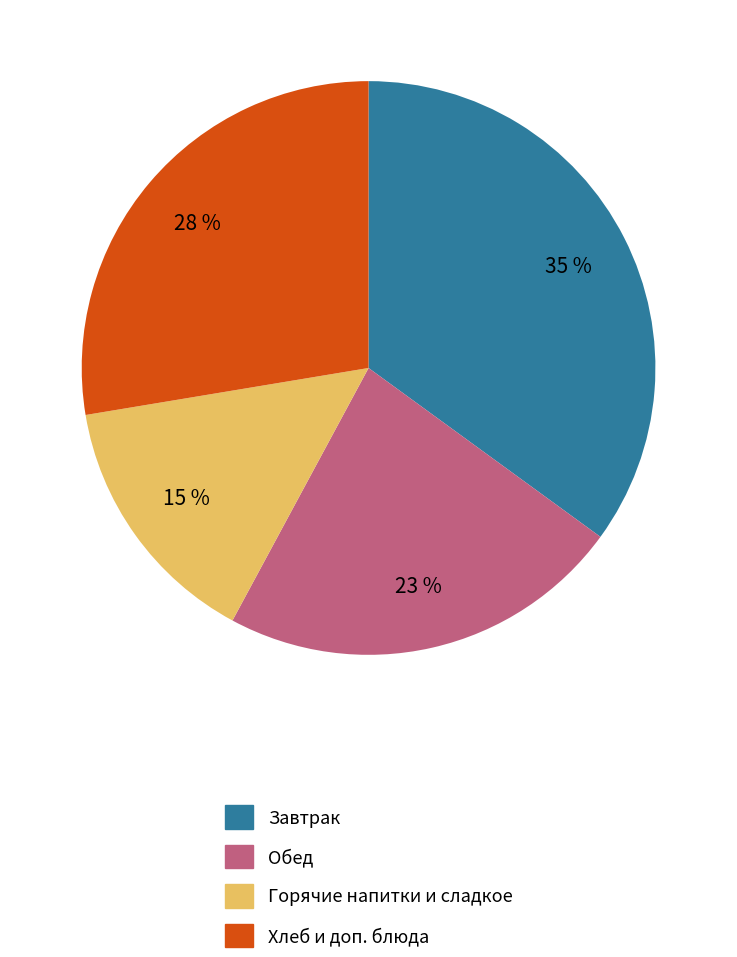

To the nearest percent, what is the average slice percentage?

25%